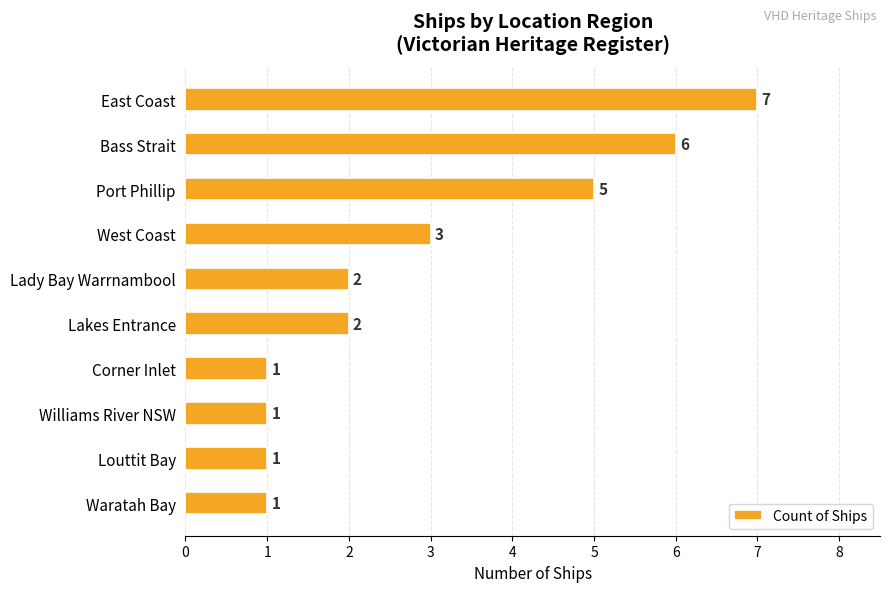

True or false: the data shows 1 at Lady Bay Warrnambool.

False